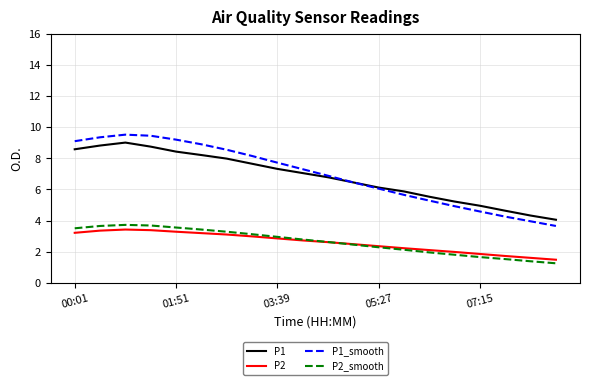

What is the greatest value displayed?

9.5